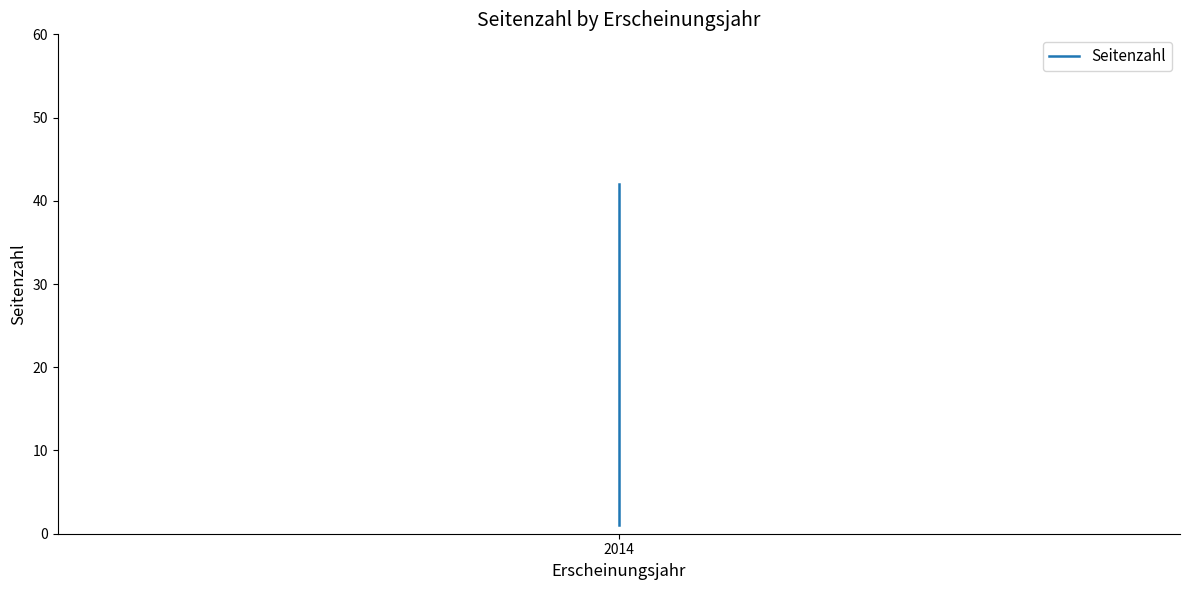

What is the difference between the maximum and minimum values?

41